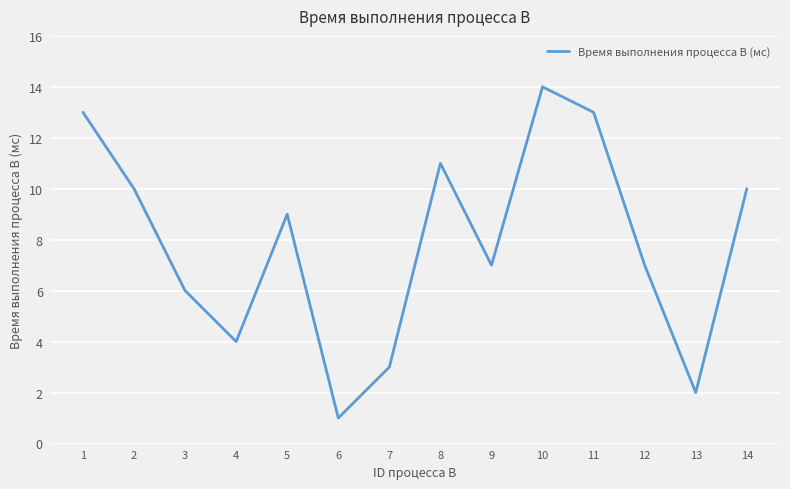

Is it true that the value at 14 is 6?

False